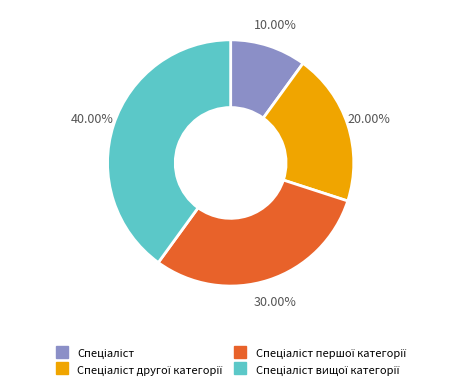

Does any single category account for the majority?

No